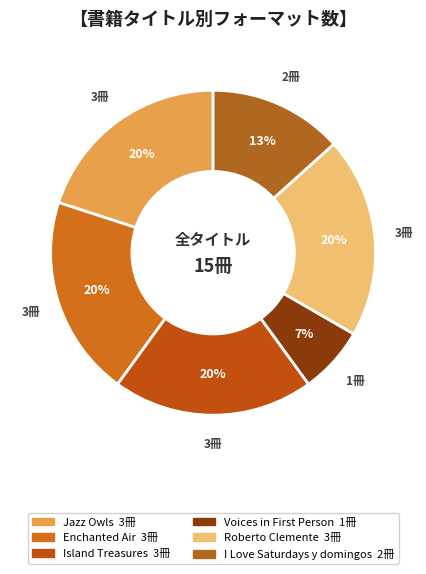

How many slices are in this pie chart?

6